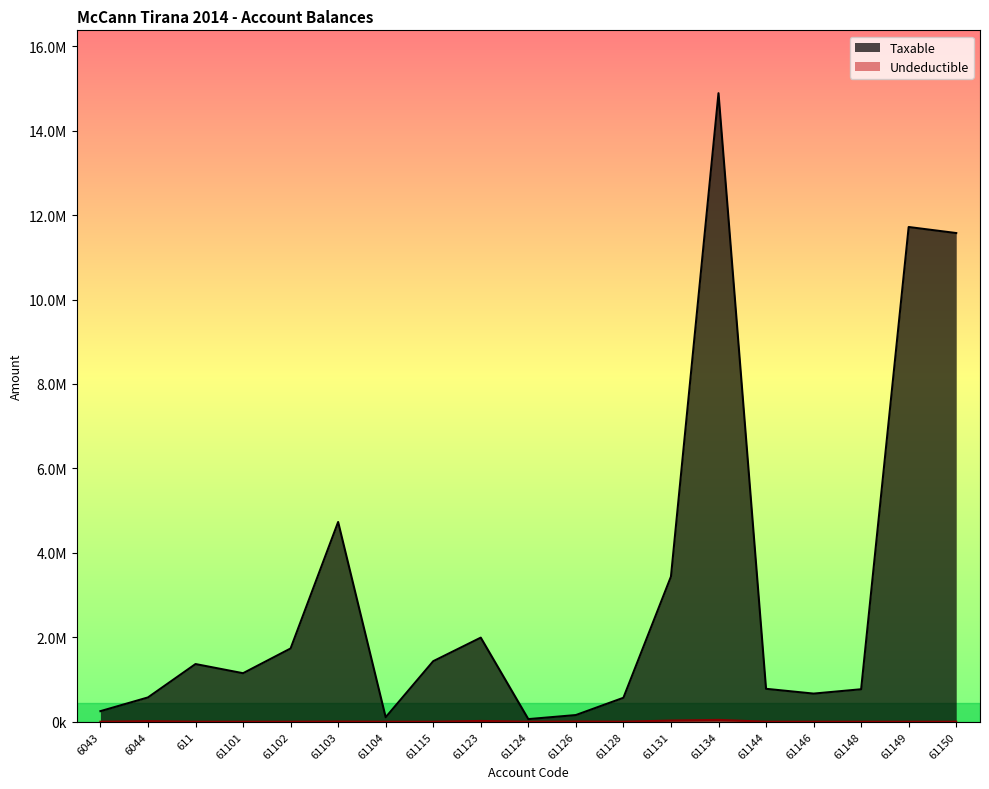

True or false: Taxable and Undeductible cross at least once.

False